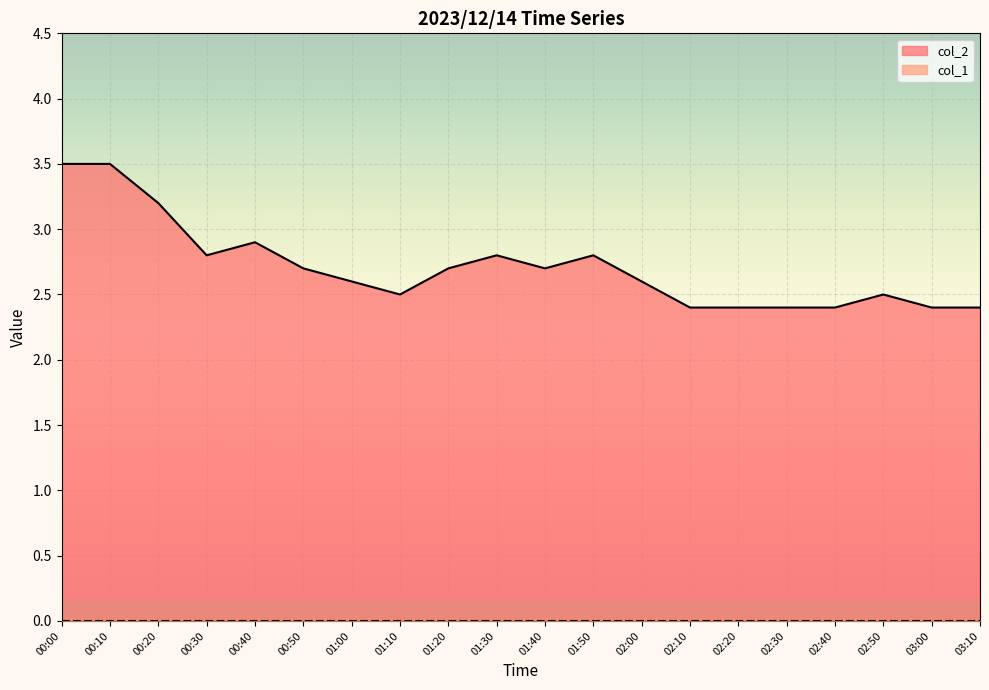

What is the ratio of the value at 02:00 to the value at 02:10?

1.1